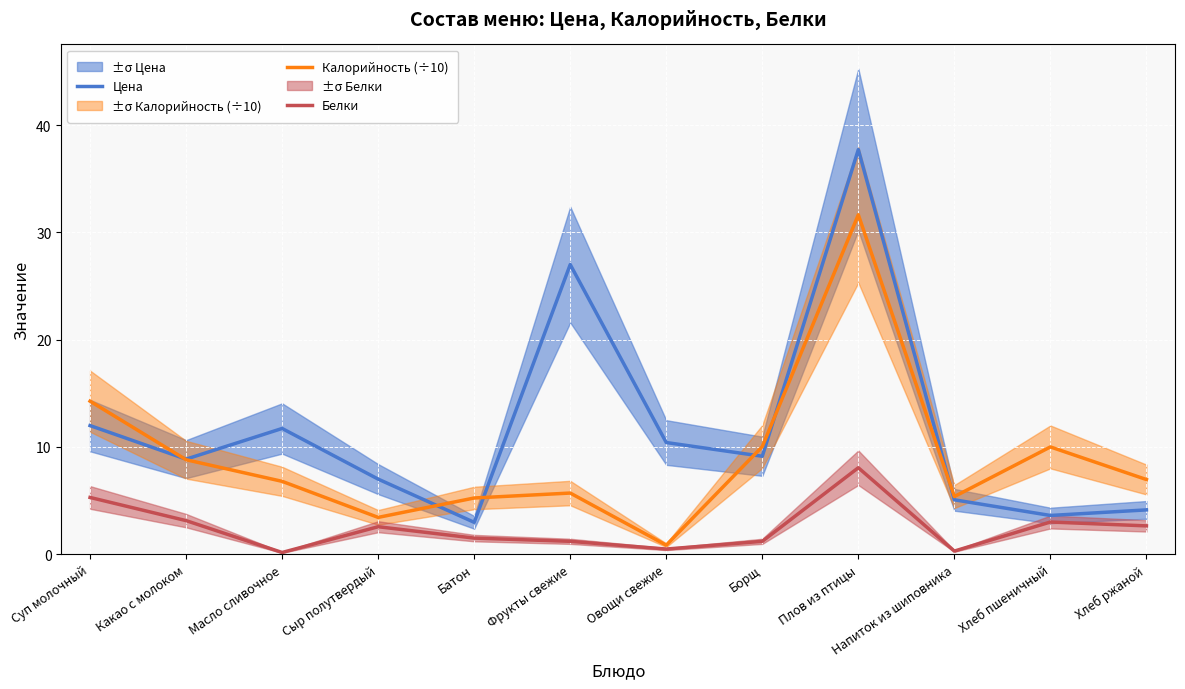

Reading left to right, list all the values displayed in this chart.

Цена: Суп молочный=12.0	Какао с молоком=8.9	Масло сливочное=11.7	Сыр полутвердый=7.0	Батон=3.0	Фрукты свежие=27.0	Овощи свежие=10.4	Борщ=9.1	Плов из птицы=37.7	Напиток из шиповника=5.1	Хлеб пшеничный=3.6	Хлеб ржаной=4.1
Калорийность (÷10): Суп молочный=14.3	Какао с молоком=8.8	Масло сливочное=6.8	Сыр полутвердый=3.4	Батон=5.2	Фрукты свежие=5.7	Овощи свежие=0.8	Борщ=10.0	Плов из птицы=31.6	Напиток из шиповника=5.4	Хлеб пшеничный=10.0	Хлеб ржаной=7.0
Белки: Суп молочный=5.3	Какао с молоком=3.1	Масло сливочное=0.2	Сыр полутвердый=2.6	Батон=1.5	Фрукты свежие=1.2	Овощи свежие=0.5	Борщ=1.2	Плов из птицы=8.1	Напиток из шиповника=0.3	Хлеб пшеничный=3.0	Хлеб ржаной=2.6